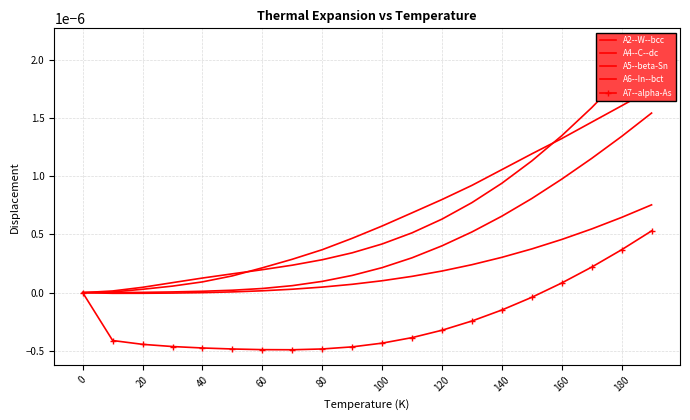

Which series has the largest total across all categories?

A2--W--bcc